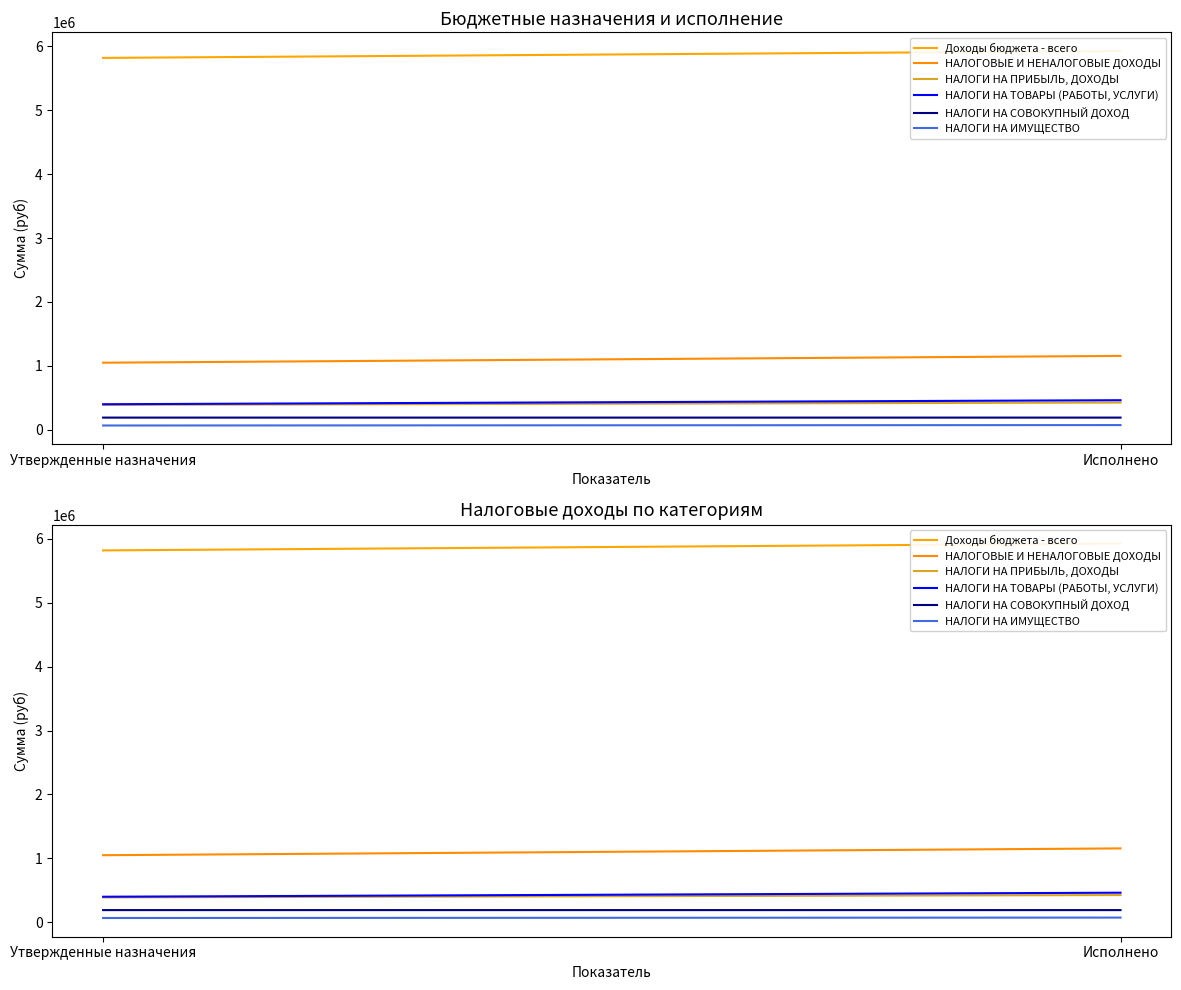

Does the chart display data point markers on the line(s)?

No